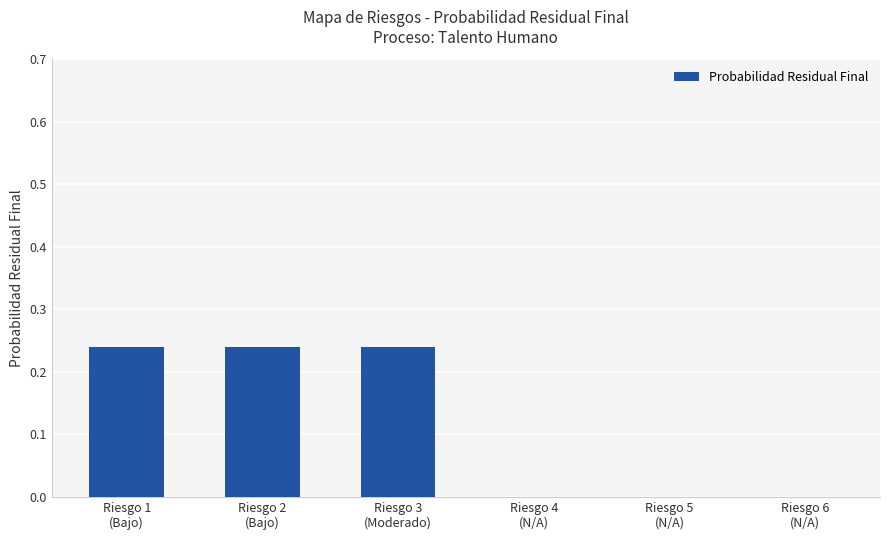

What is the sum of all values?

0.7